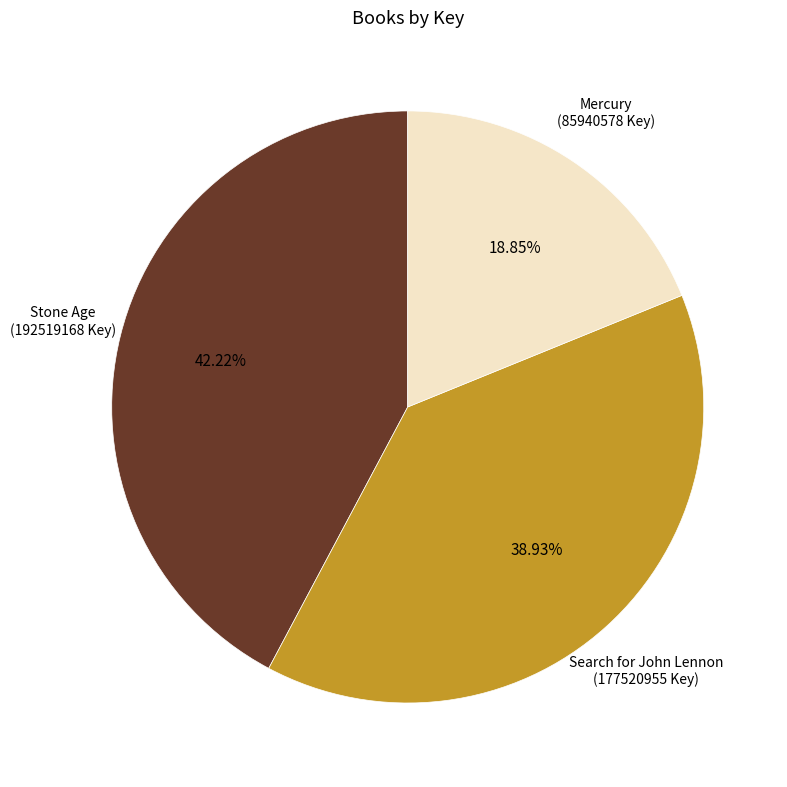

To the nearest percent, what is the average slice percentage?

33%